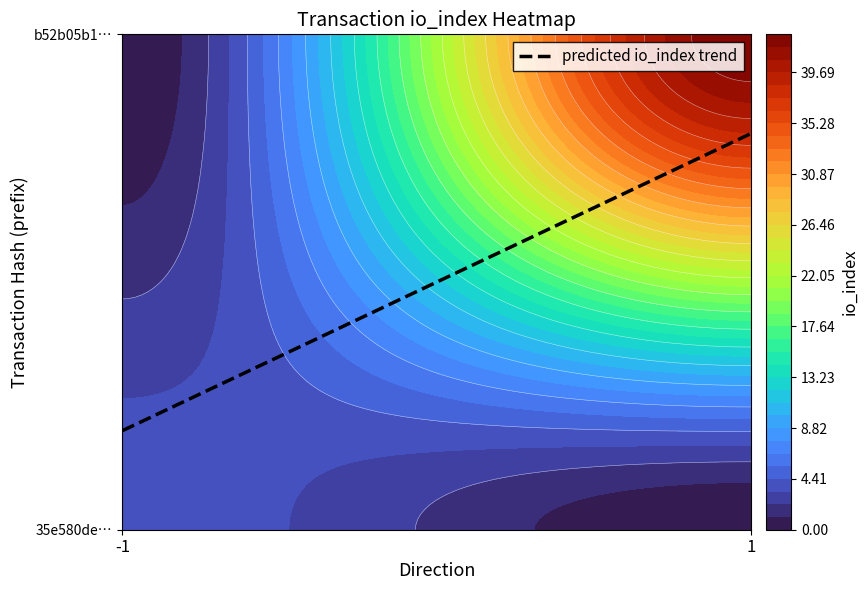

How many 35e580de908cdd72332357124ea42ea4af04975 values are between -1 and 4?

2